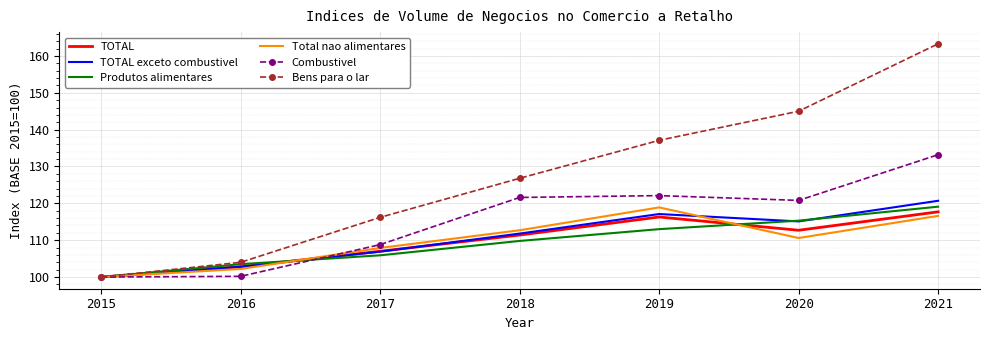

Is the value of Total nao alimentares at 2017 greater than the value of TOTAL exceto combustivel at 2018?

No